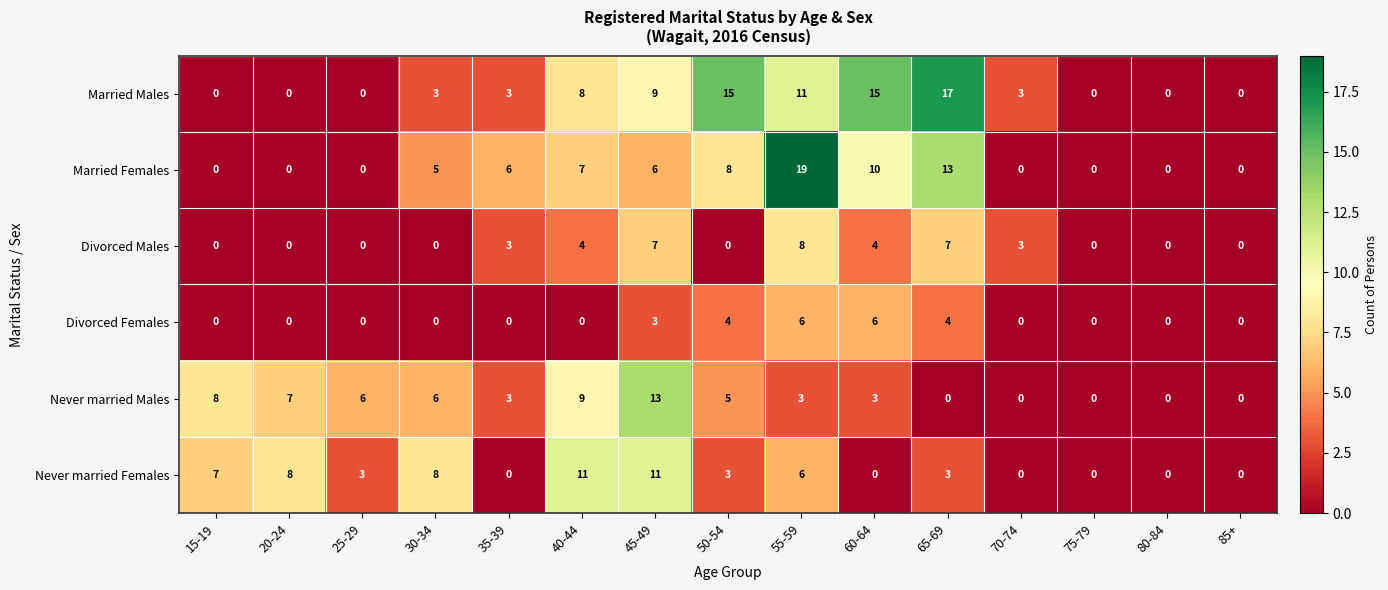

What is the difference between the Divorced Males values at 75-79 and 45-49?

7